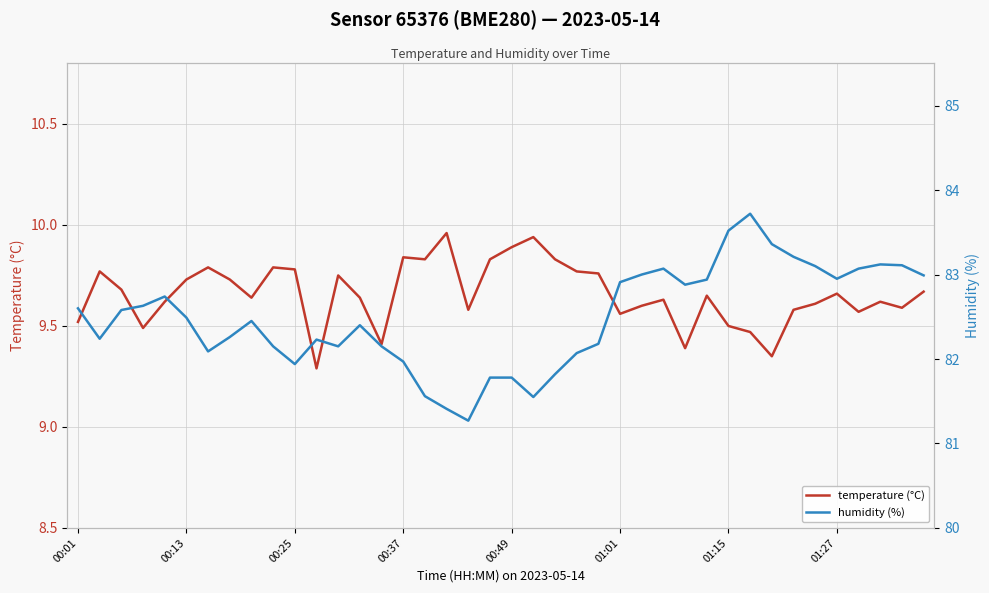

True or false: temperature (°C) and humidity (%) intersect in this chart.

False